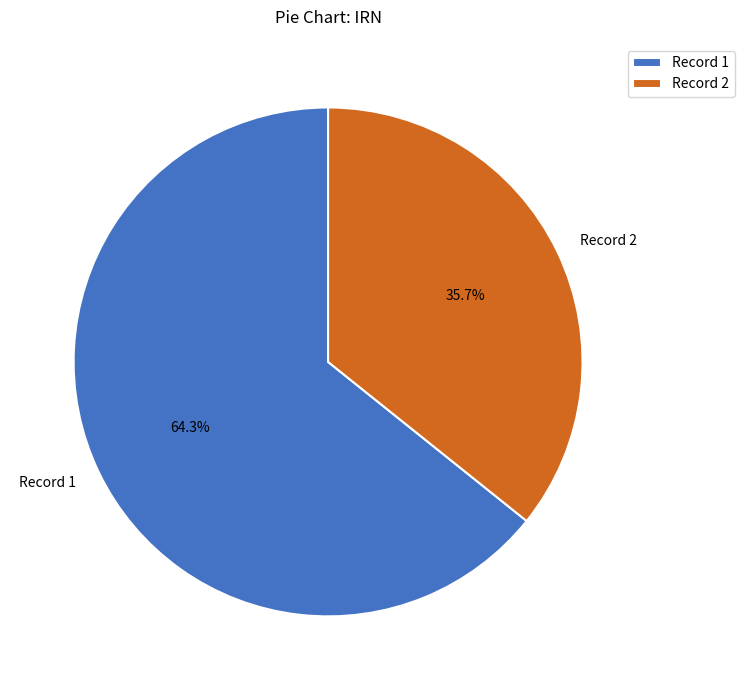

Approximately how many times larger is the value at Record 1 compared to Record 2?

1.8